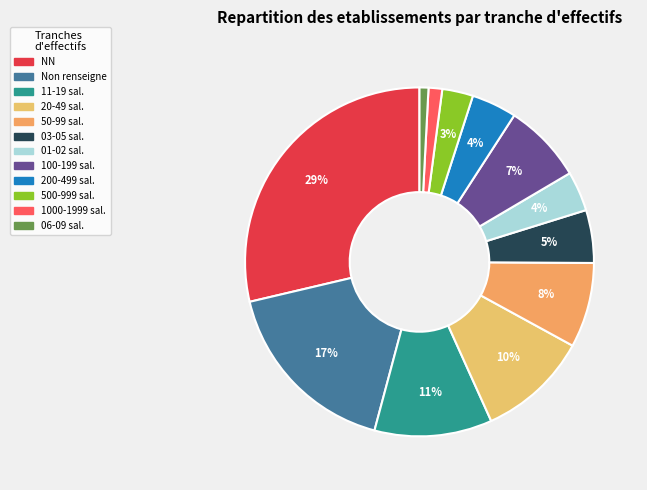

How many slices are in this pie chart?

12